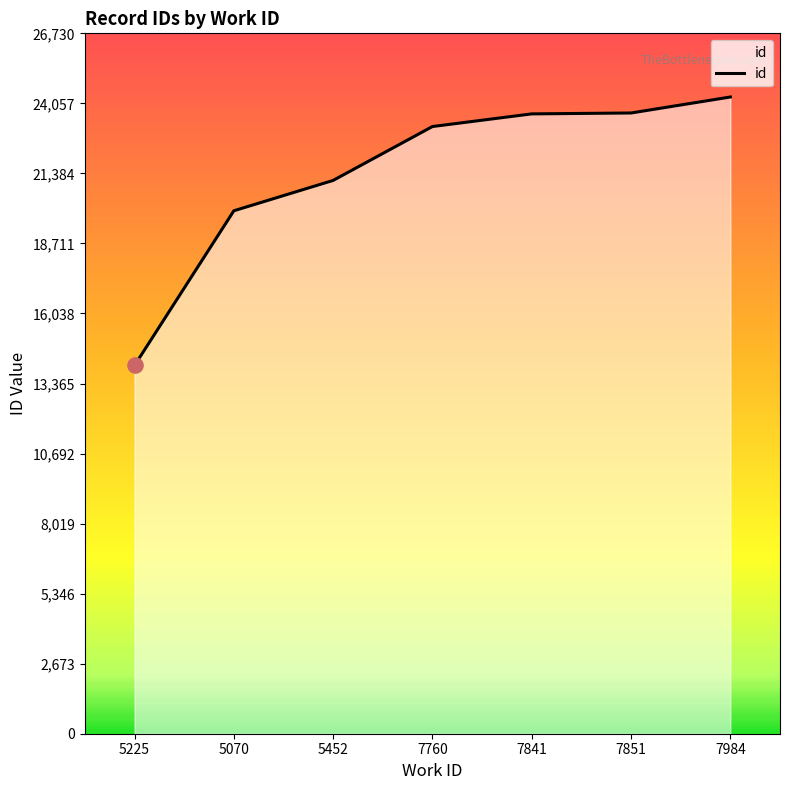

What is the change in value from 7841 to 7851?

+34